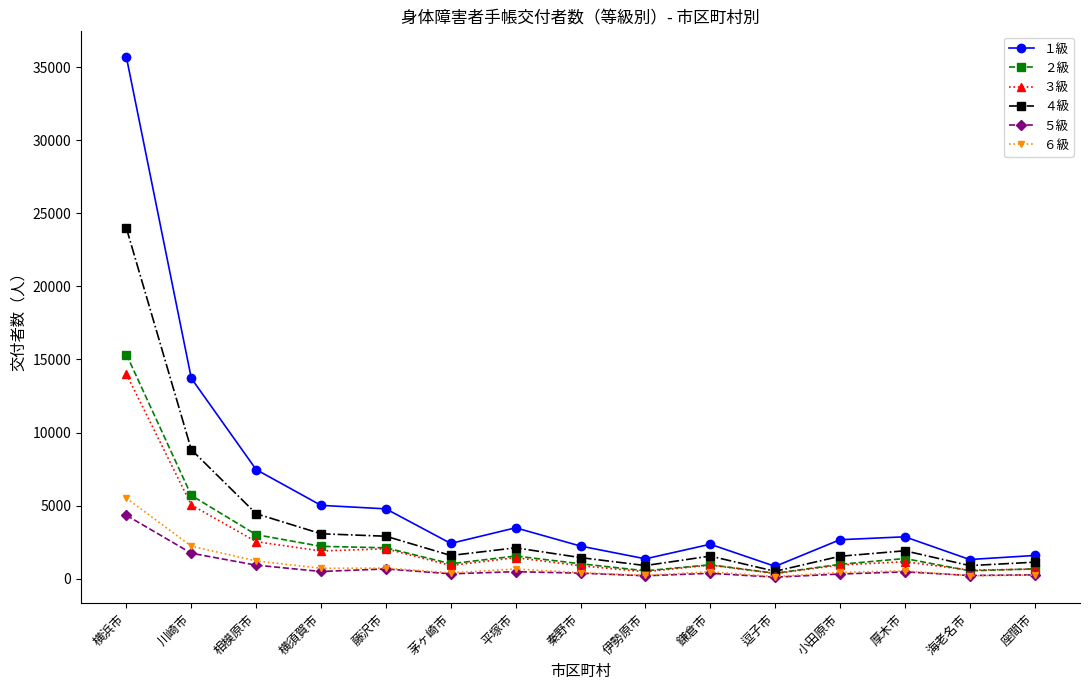

True or false: ２級 and １級 cross at least once.

False